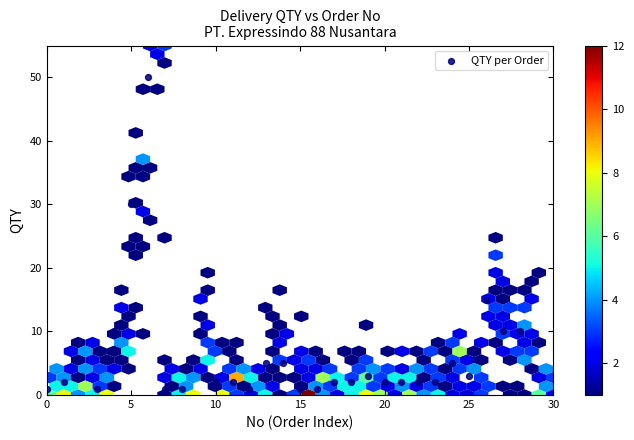

What is the range of Y values (max minus min)?

49